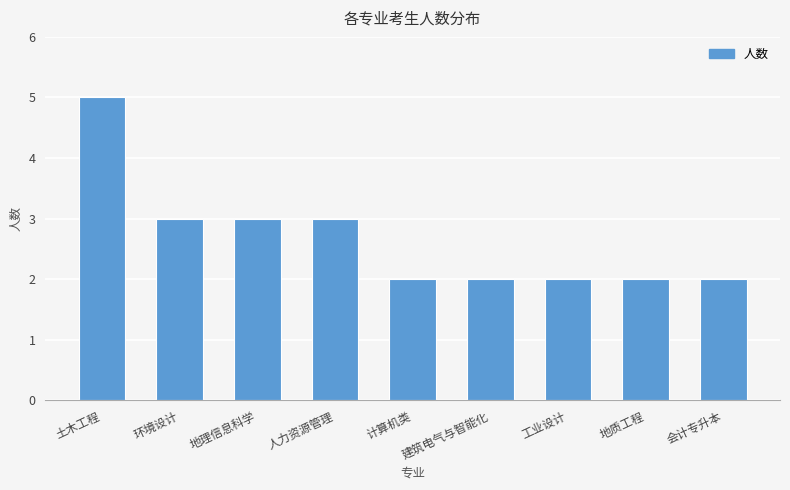

What position from the left is 会计专升本?

9